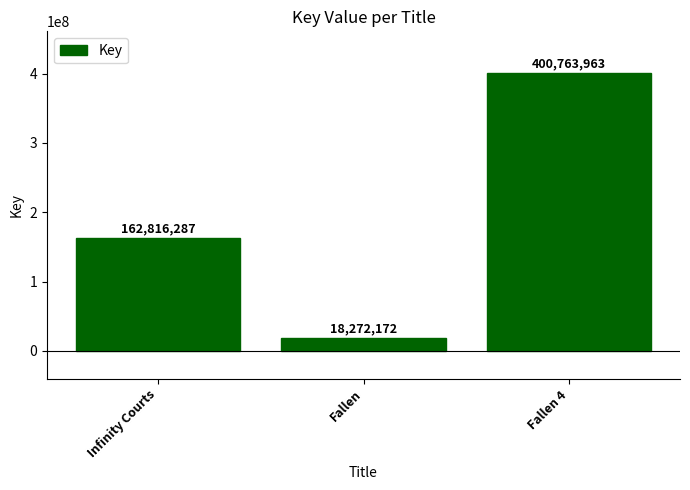

Between Fallen 4 and Fallen, which is larger?

Fallen 4